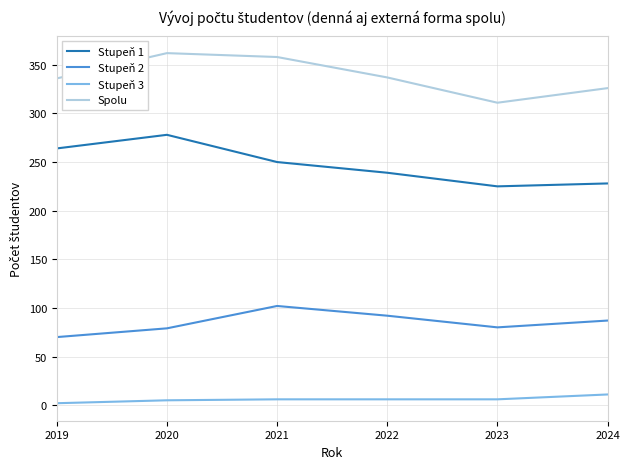

How many interior local valleys does the Spolu series have?

1